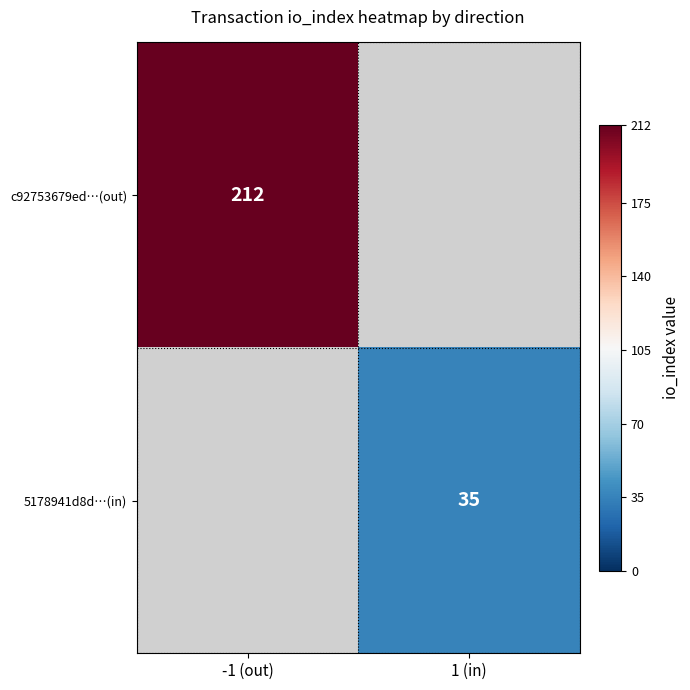

True or false: c92753679ed…(out) has a value of 128.7 at -1 (out).

False